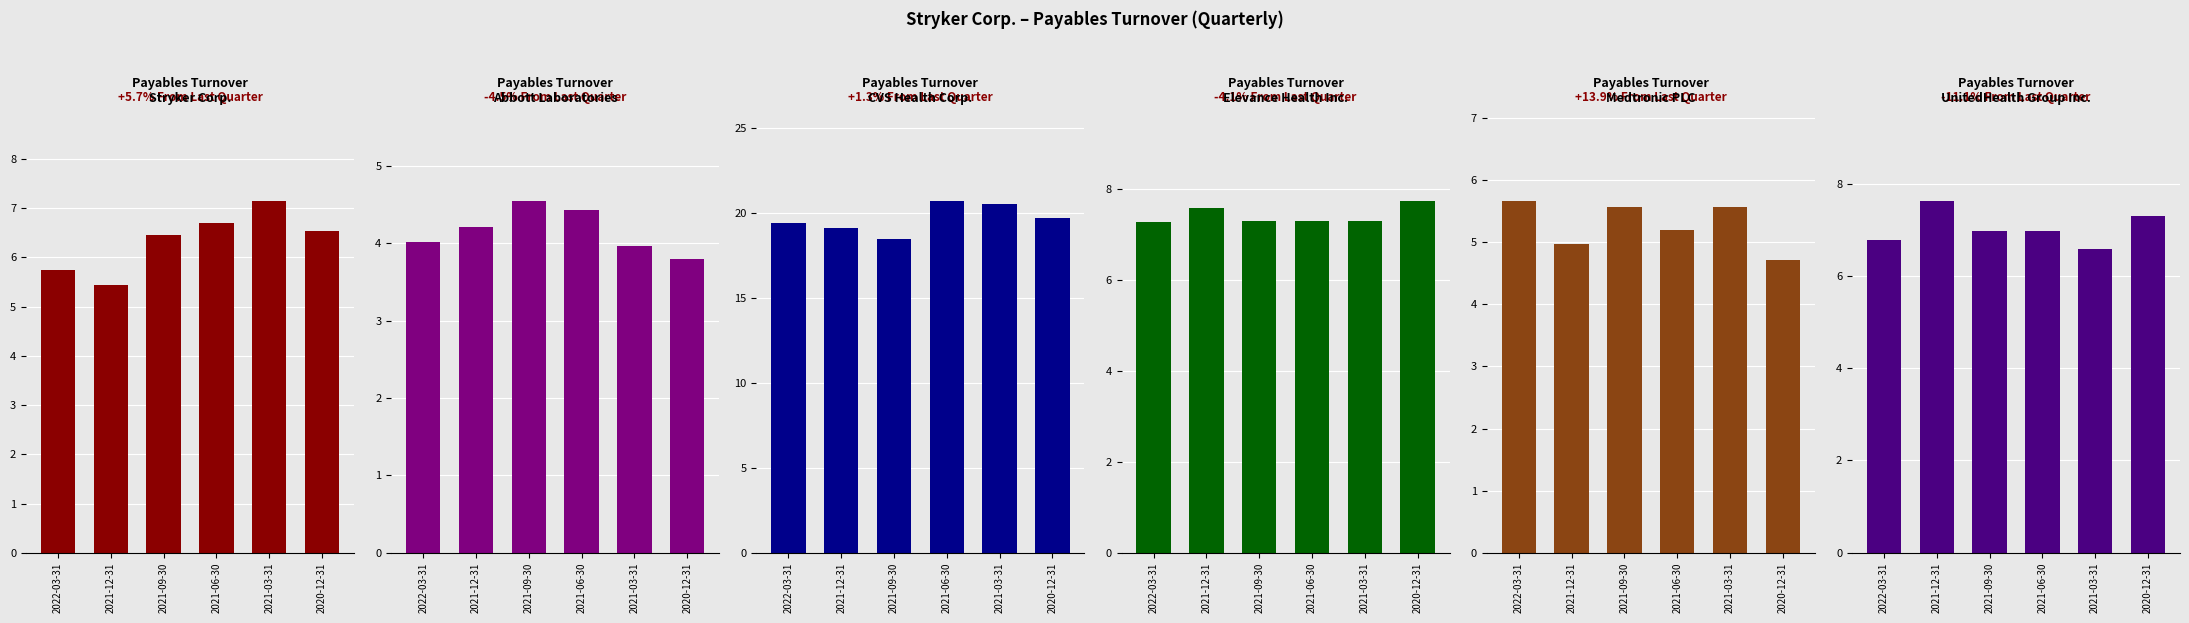

How many data points does each series have?

6